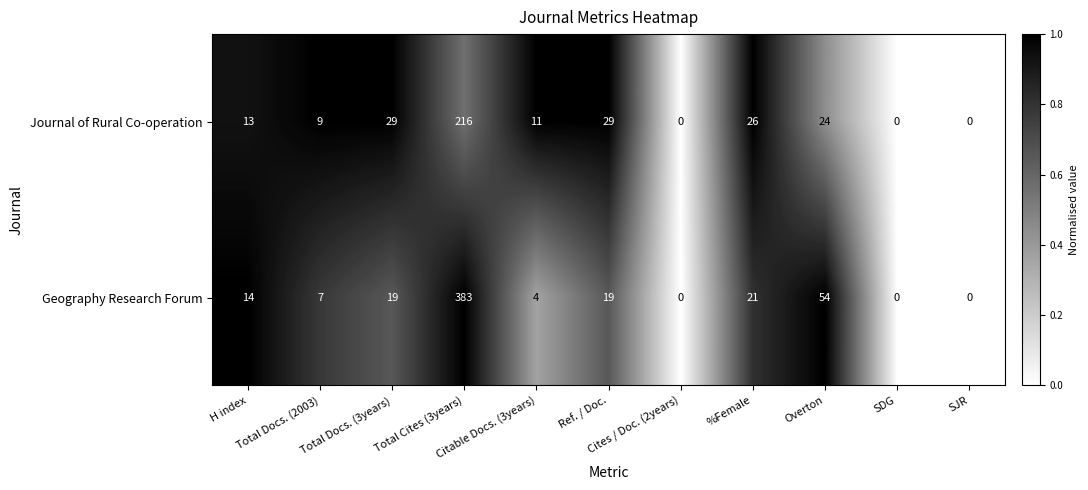

List the series in order of their peak value, lowest first.

Journal of Rural Co-operation, Geography Research Forum